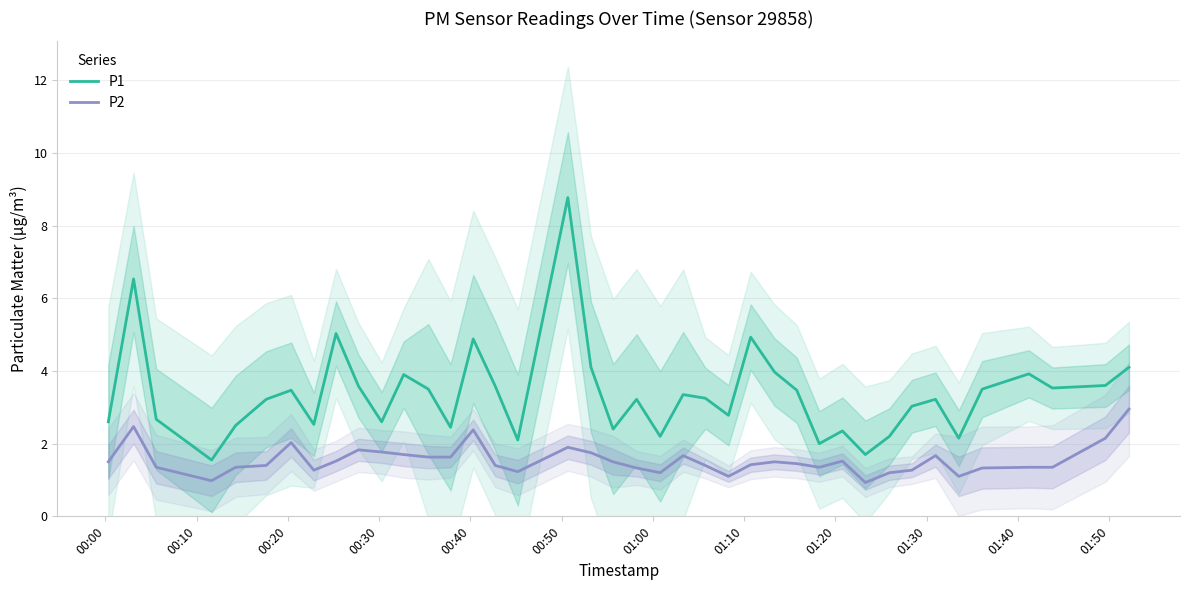

Which series has the largest total across all categories?

P1